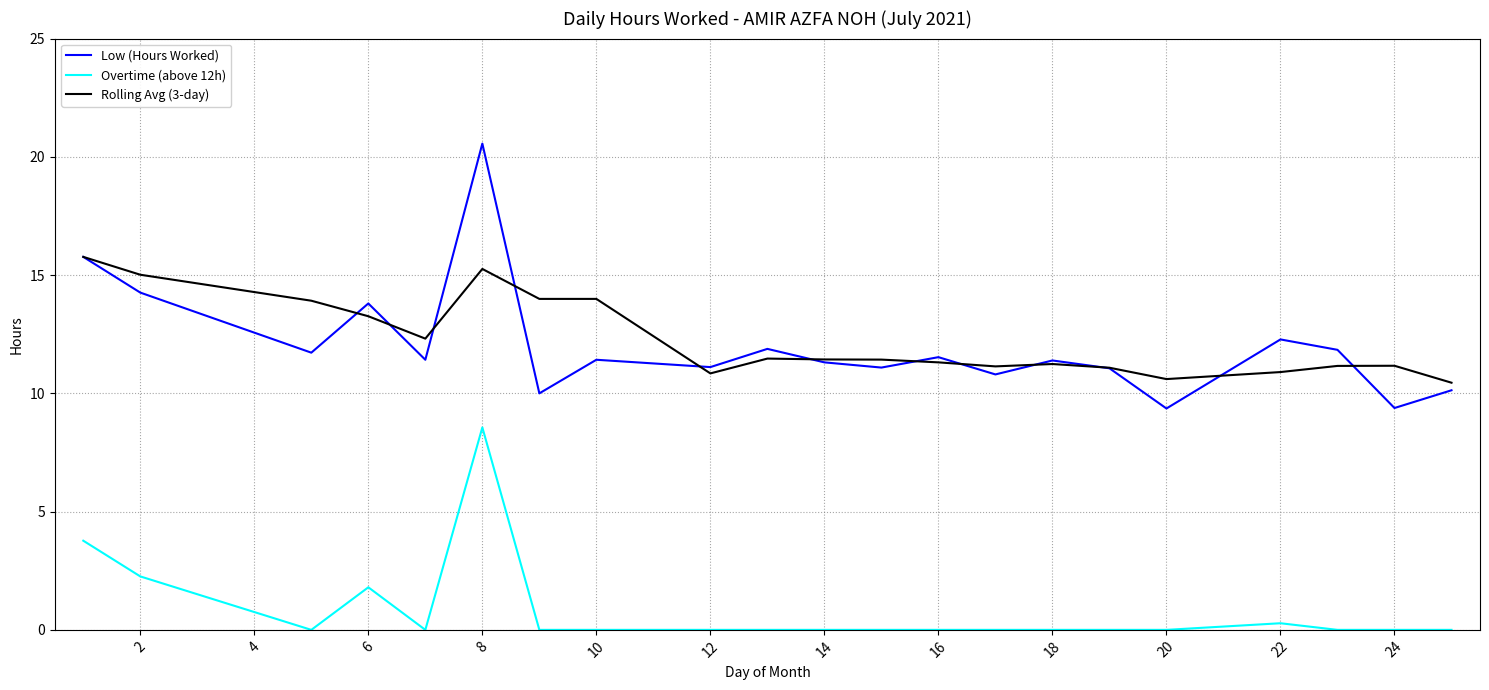

What is the maximum value shown in the chart?

20.6